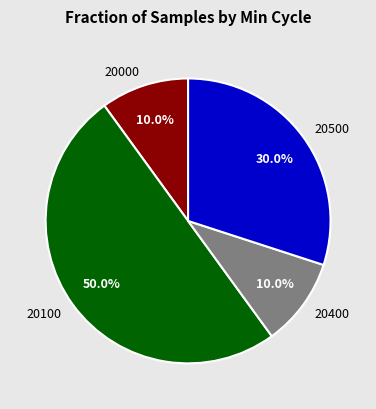

Which has a higher value, 20000 or 20100?

20100